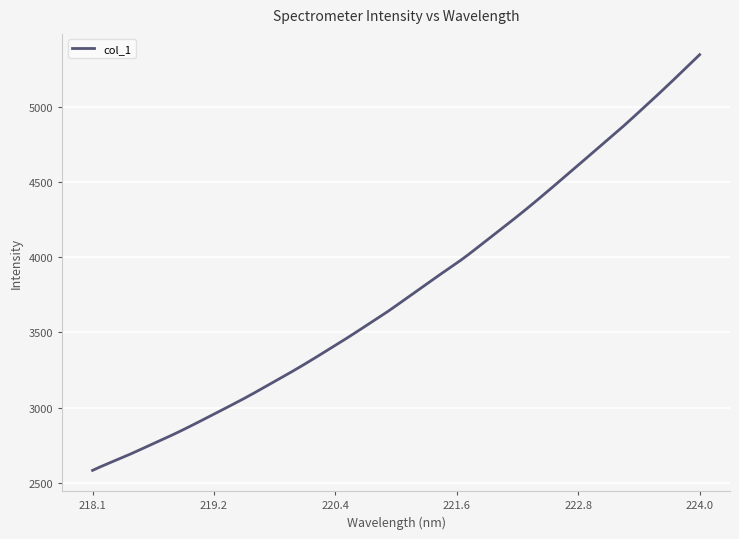

Count the number of categories in the chart.

400